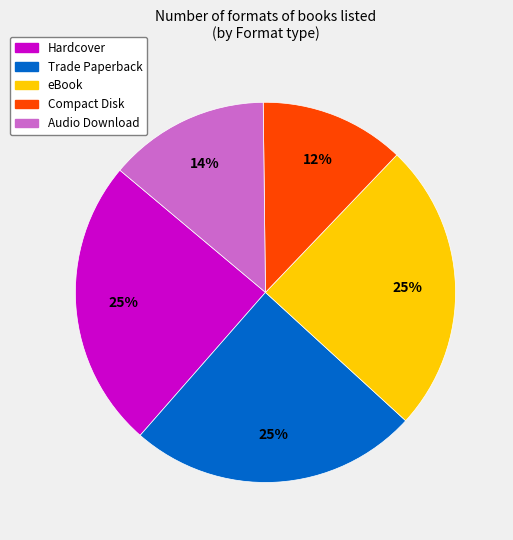

Is the sum of Trade Paperback and Compact Disk greater than half?

No